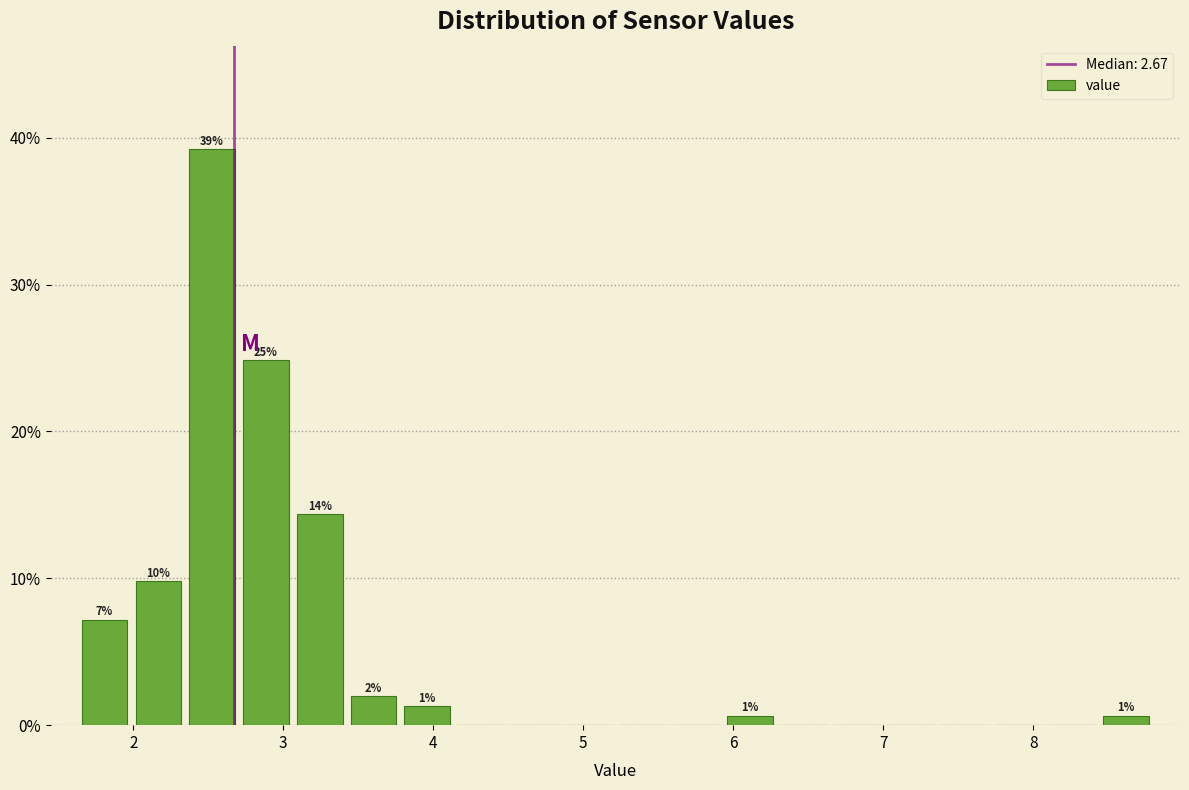

Read against the x-axis, roughly where is the centre of the tallest bar?

2.5